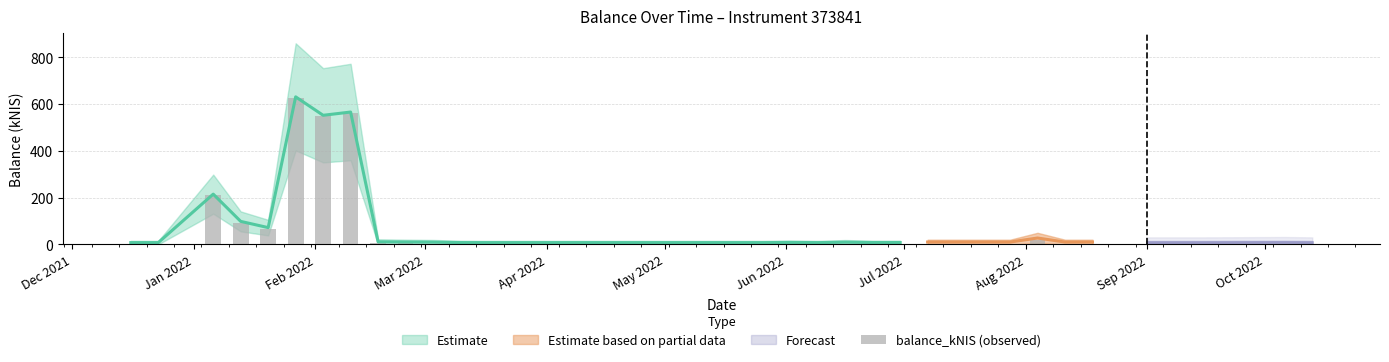

Are the bars horizontal?

No